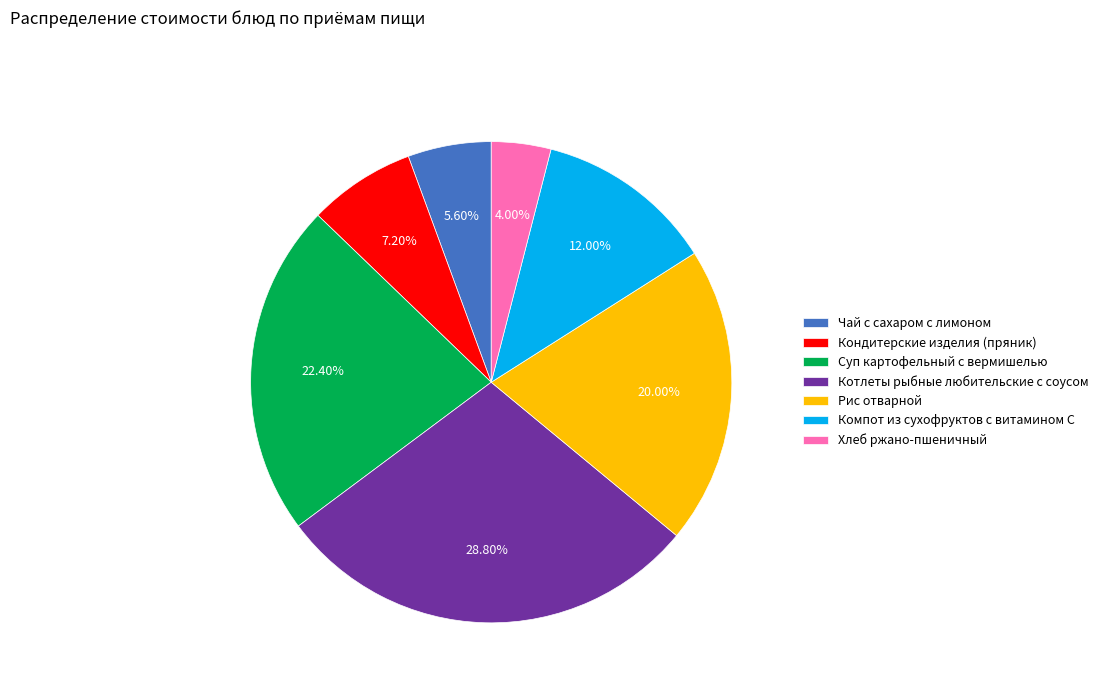

Between Суп картофельный с вермишелью and Рис отварной, which is larger?

Суп картофельный с вермишелью